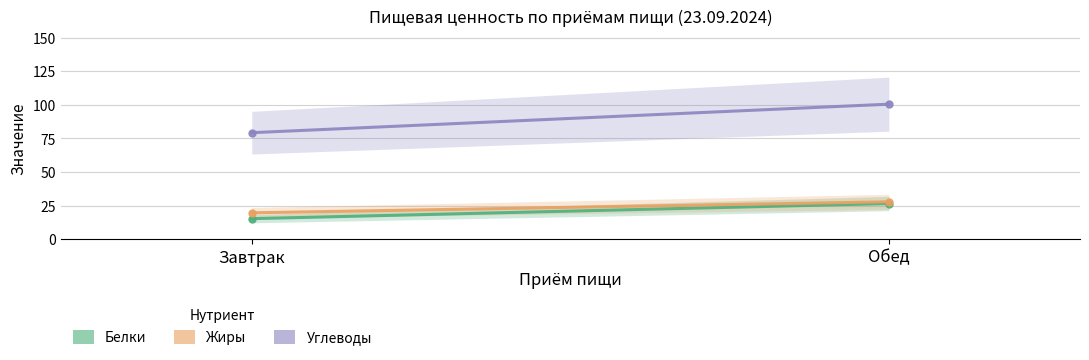

How many values in the Белки series exceed 26?

1